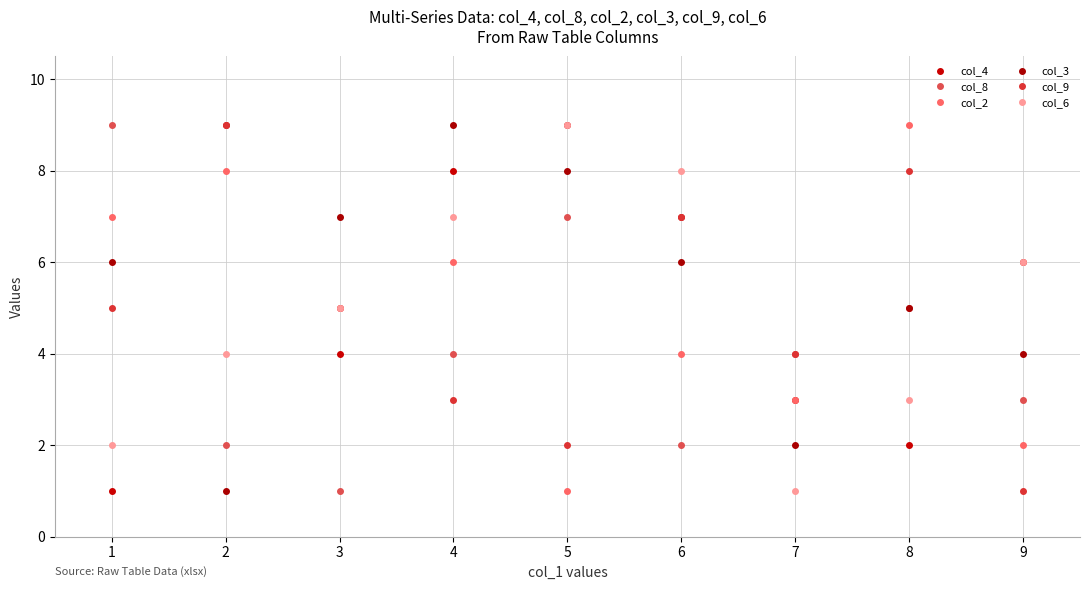

What is the average value of the col_2 series?

5